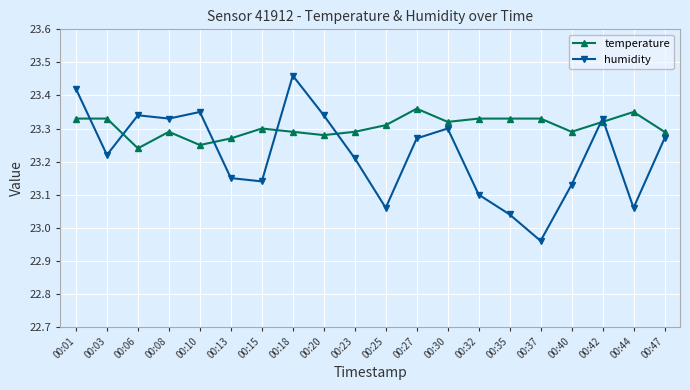

The temperature series shows 6.6 at 00:15. True or false?

False